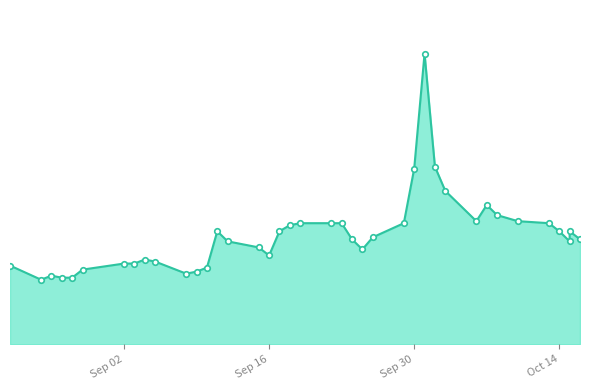

Reading left to right, list all the values displayed in this chart.

2025-10-16=0.5	2025-10-15=0.5	2025-10-15=0.6	2025-10-14=0.6	2025-10-13=0.6	2025-10-10=0.6	2025-10-08=0.6	2025-10-07=0.7	2025-10-06=0.6	2025-10-03=0.8	2025-10-02=0.9	2025-10-01=1.4	2025-09-30=0.9	2025-09-29=0.6	2025-09-26=0.5	2025-09-25=0.5	2025-09-24=0.5	2025-09-23=0.6	2025-09-22=0.6	2025-09-19=0.6	2025-09-18=0.6	2025-09-17=0.6	2025-09-16=0.4	2025-09-15=0.5	2025-09-12=0.5	2025-09-11=0.6	2025-09-10=0.4	2025-09-09=0.4	2025-09-08=0.3	2025-09-05=0.4	2025-09-04=0.4	2025-09-03=0.4	2025-09-02=0.4	2025-08-29=0.4	2025-08-28=0.3	2025-08-27=0.3	2025-08-26=0.3	2025-08-25=0.3	2025-08-22=0.4